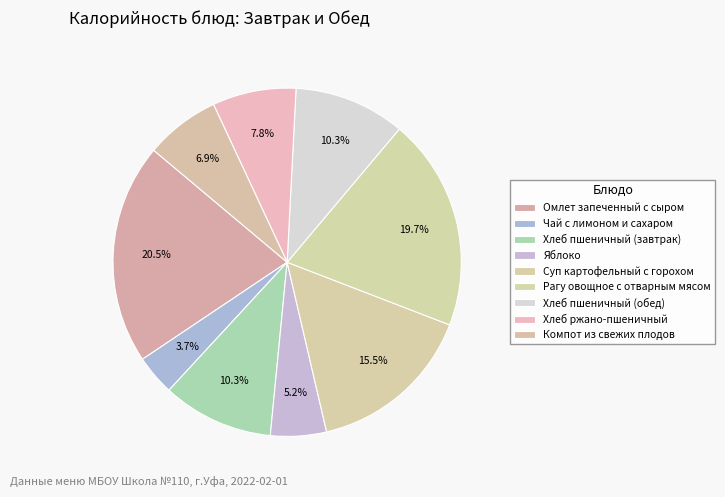

How many slices are in this pie chart?

9